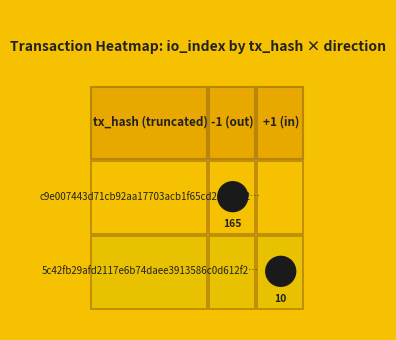

How many categories are shown in the chart?

2